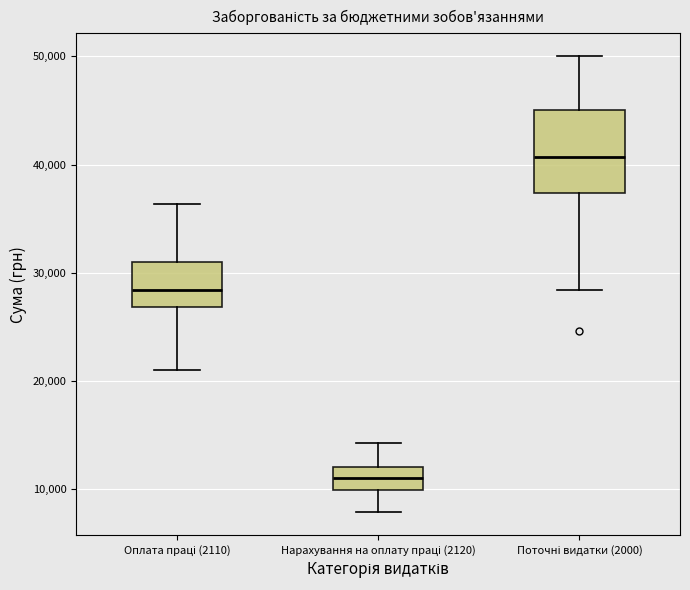

Reading left to right, transcribe this box plot: for each box, give where its median line is, the range the box spans, and where its two whiskers end, as read against the y-axis. The values are not printed on the chart, so give them approximately, as read against the axis.

Оплата праці (2110): median 28000, box 27000 to 31000, whiskers 21000 to 36000
Нарахування на оплату праці (2120): median 11000, box 10000 to 12000, whiskers 8000 to 14000
Поточні видатки (2000): median 41000, box 37000 to 45000, whiskers 28000 to 50000